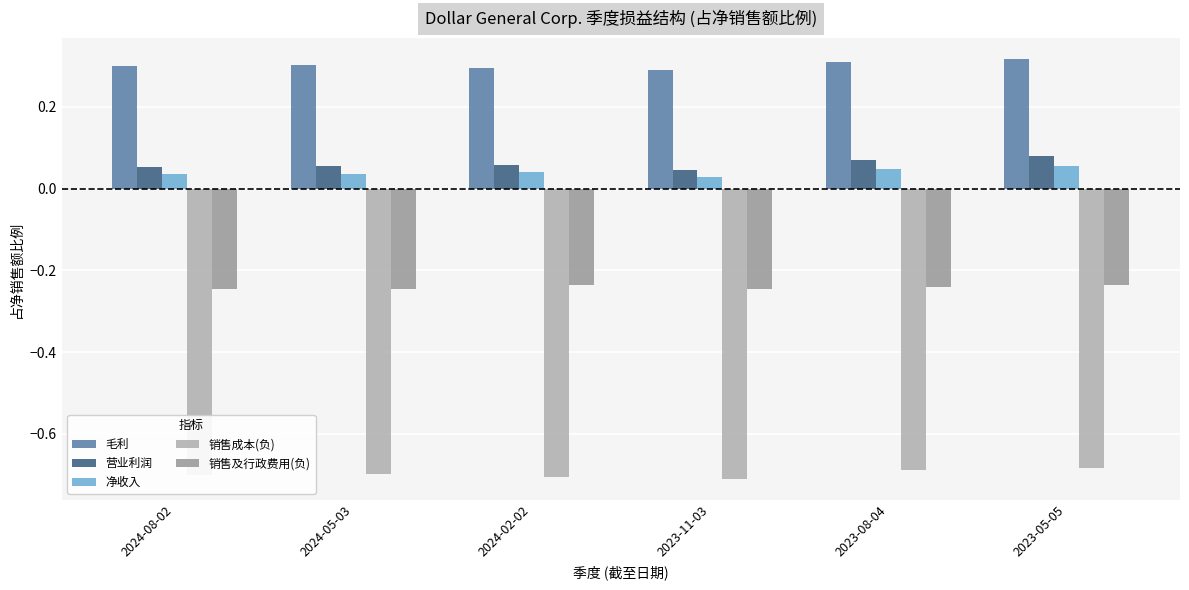

Is it true that 净收入 equals 0.1 at 2024-08-02?

False